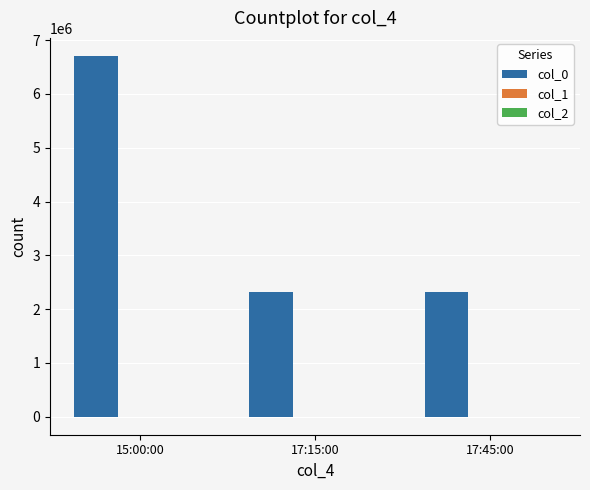

Which series has the largest total across all categories?

col_0